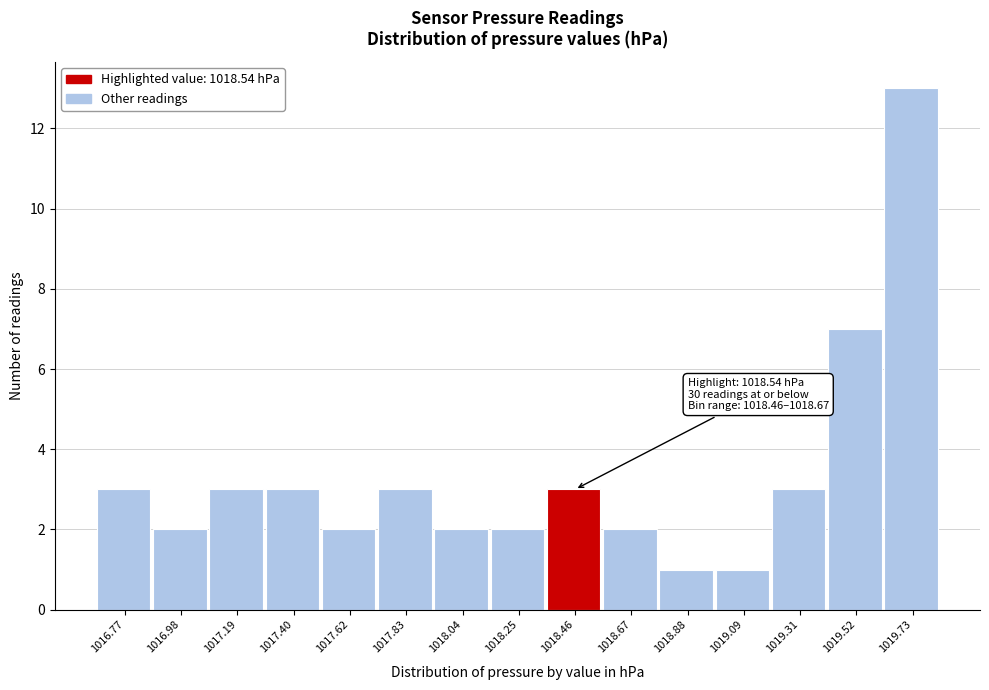

Reading left to right, extract all data points from this chart.

3	2	3	3	2	3	2	2	3	2	1	1	3	7	13